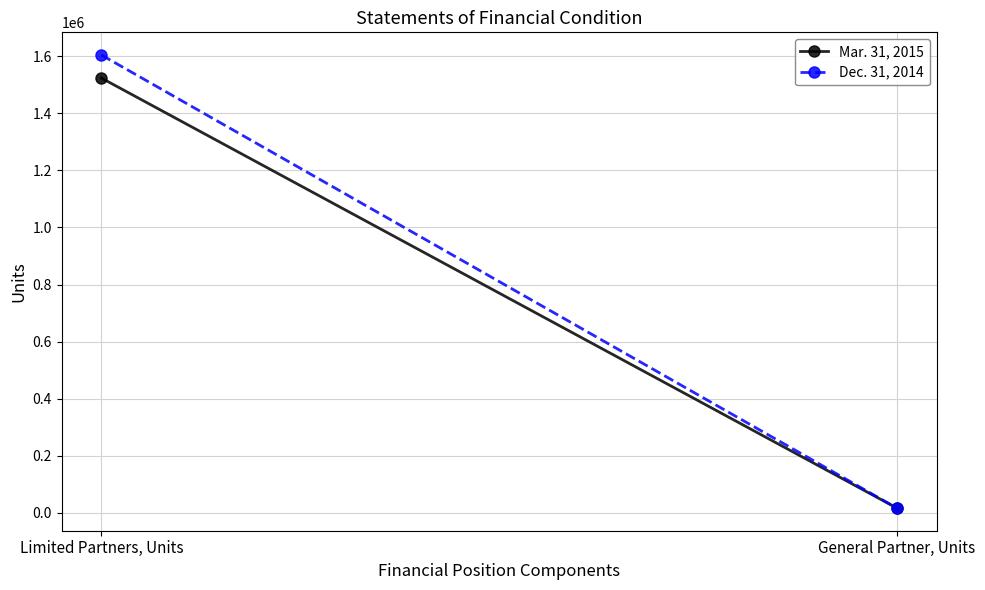

Reading left to right, transcribe all the data shown in this chart.

Mar. 31, 2015: 1523182.2	17219.1
Dec. 31, 2014: 1604009.8	17219.1